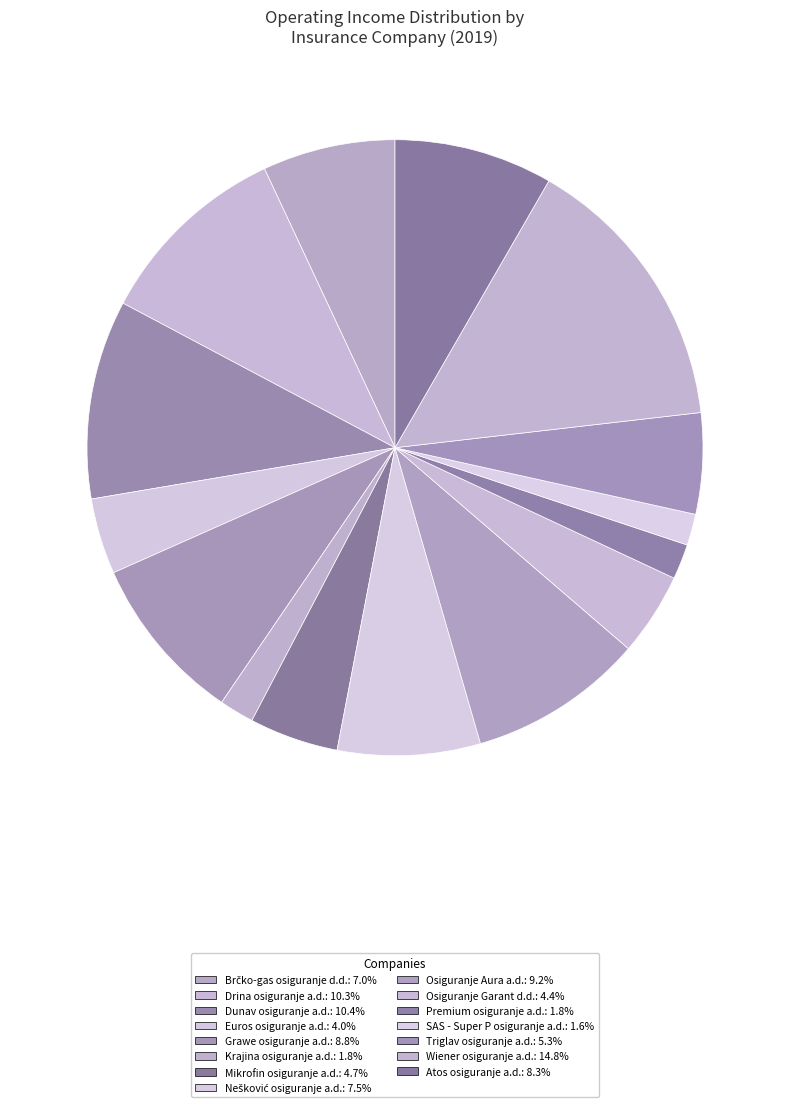

Does any single category account for the majority?

No